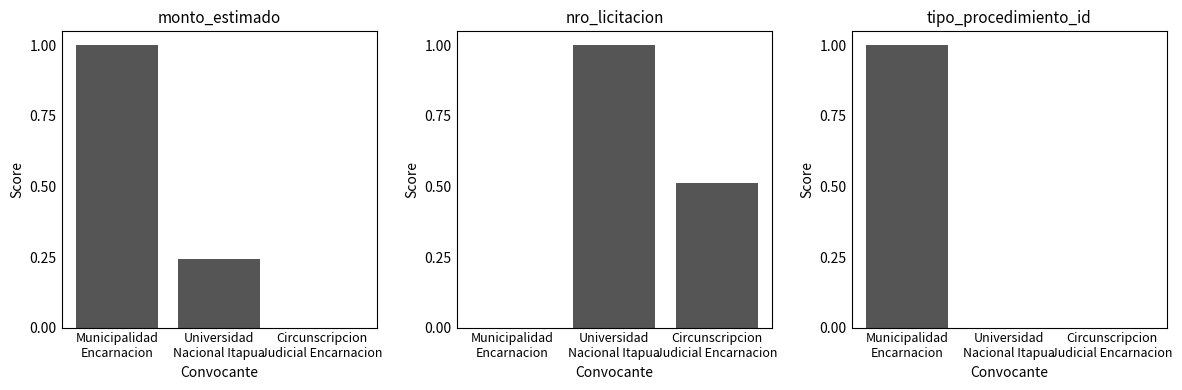

What is the maximum value shown in the chart?

1.0